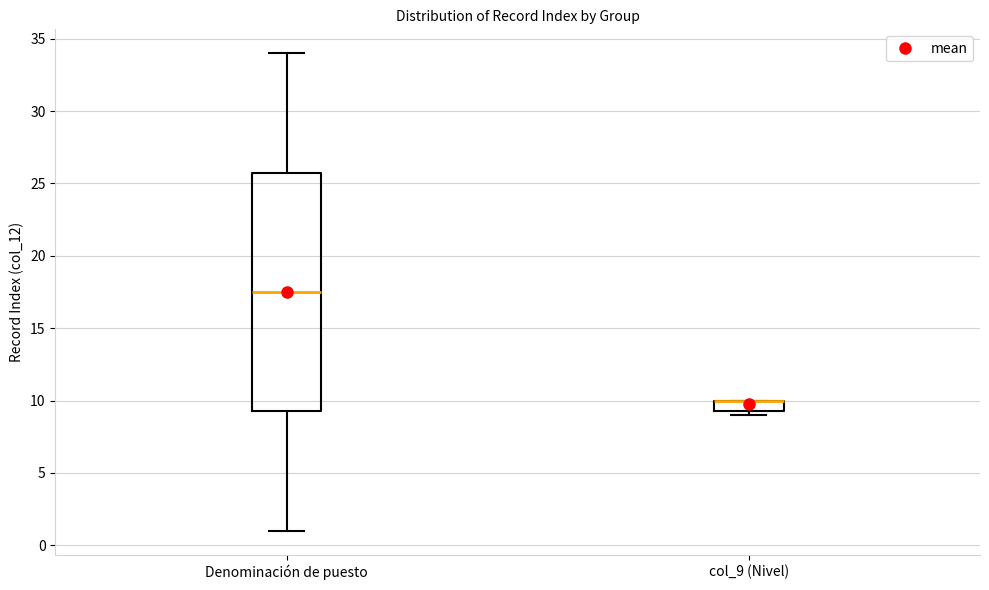

Reading left to right, transcribe this box plot: for each box, give where its median line is, the range the box spans, and where its two whiskers end, as read against the y-axis. The values are not printed on the chart, so give them approximately, as read against the axis.

Denominación de puesto: median 17.5, box 9.5 to 26.0, whiskers 1.0 to 34.0
col_9 (Nivel): median 10.0 (drawn on the box's upper edge), box 9.5 to 10.0, whiskers 9.0 to 10.0